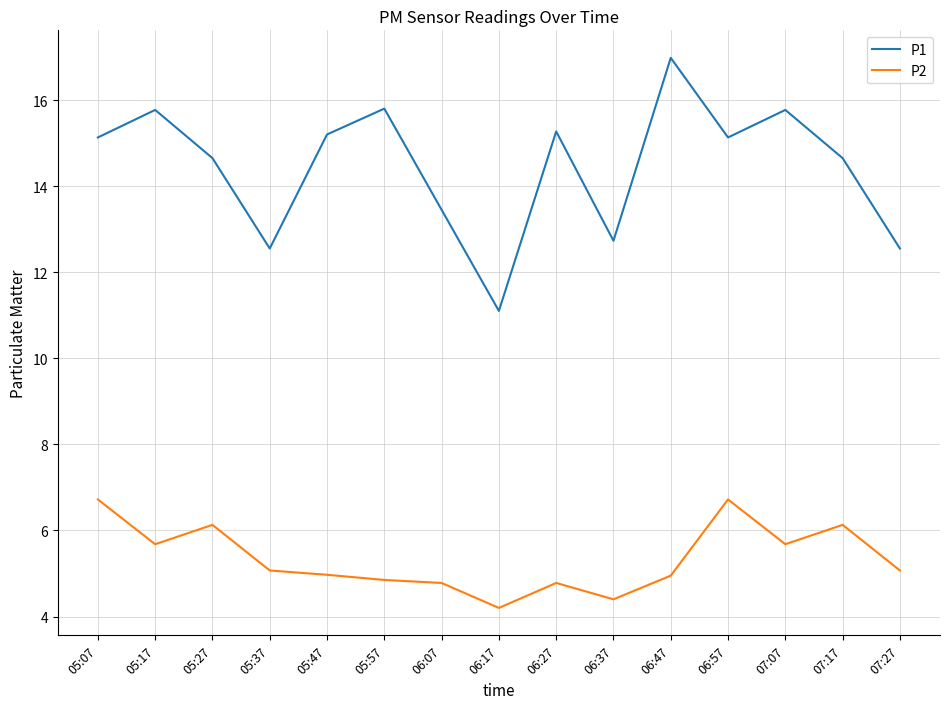

Rank the series by their average value, from lowest to highest.

P2, P1